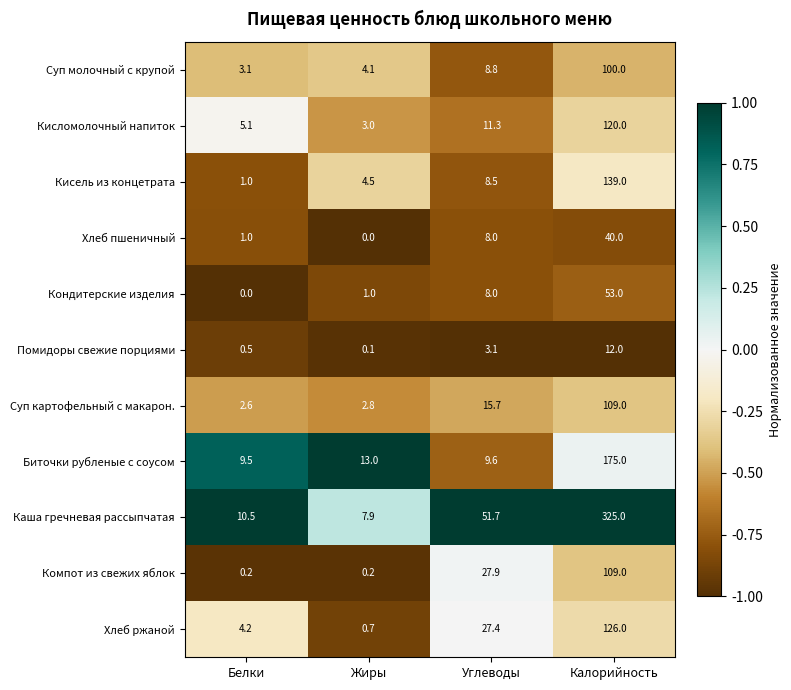

What is the spread (max minus min) of values at Углеводы?

48.6